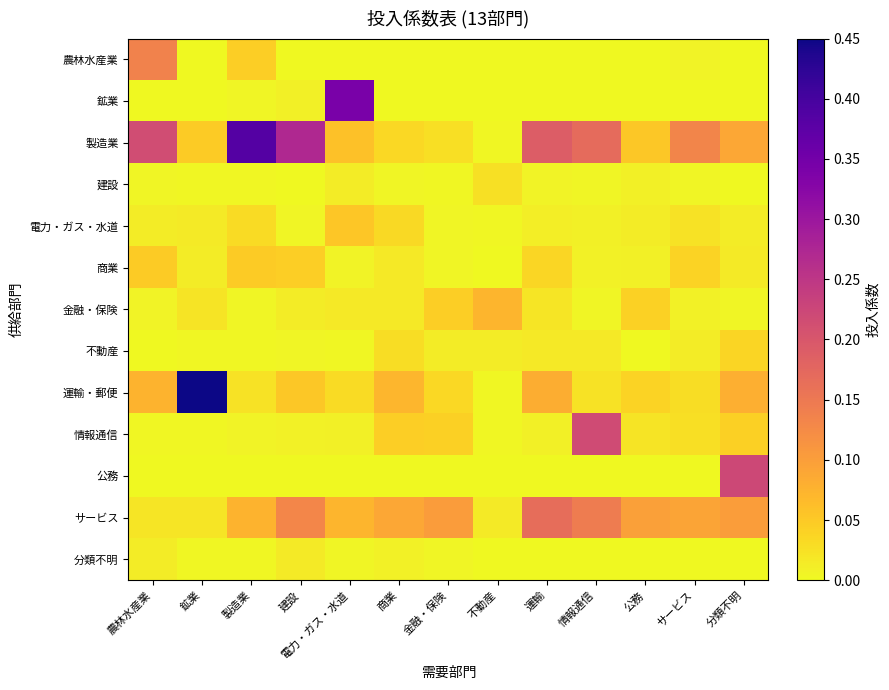

Which series changed the most between 鉱業 and 公務?

運輸・郵便